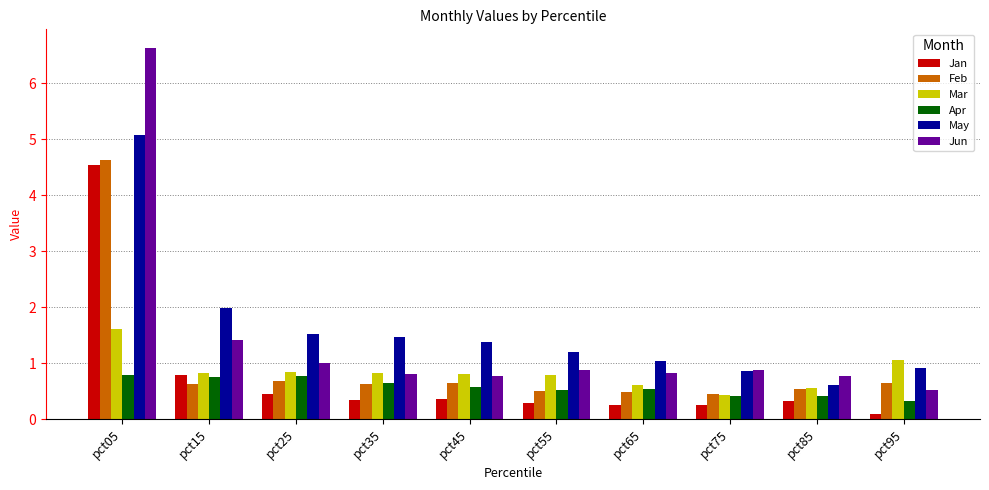

What is the sum of the May values at pct45 and pct35?

2.8